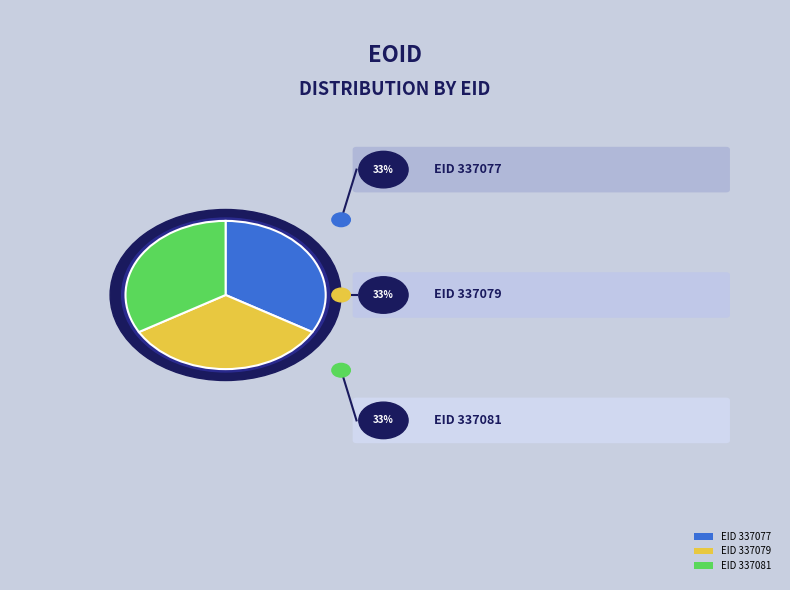

What percentage is the 337081 slice, to the nearest percent?

33%